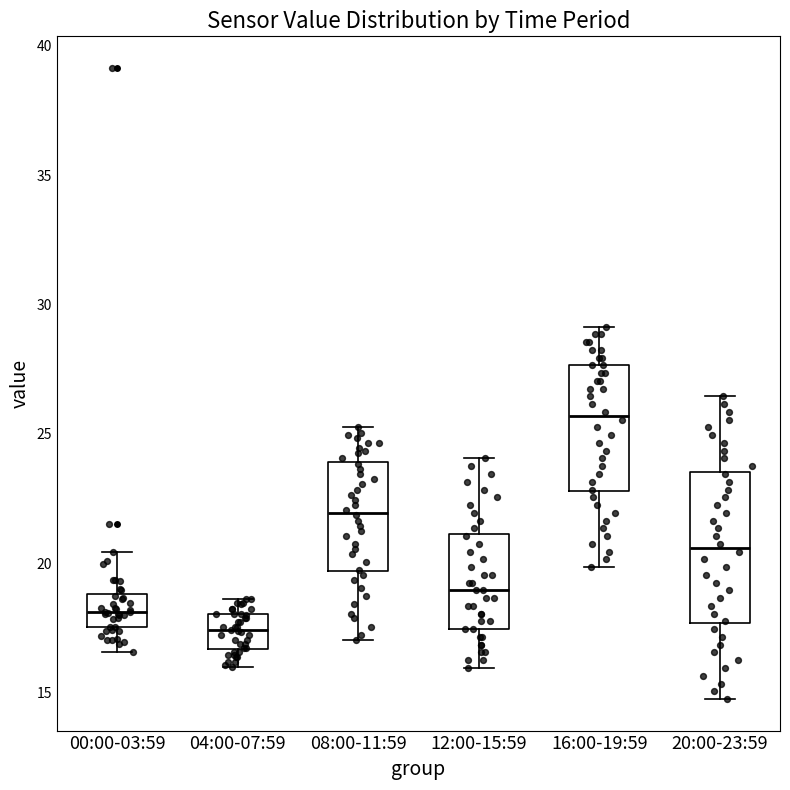

Where does the lower whisker of the box for 20:00-23:59 end on the y-axis? The values are not printed on the chart, so give them approximately, as read against the axis.

15.0